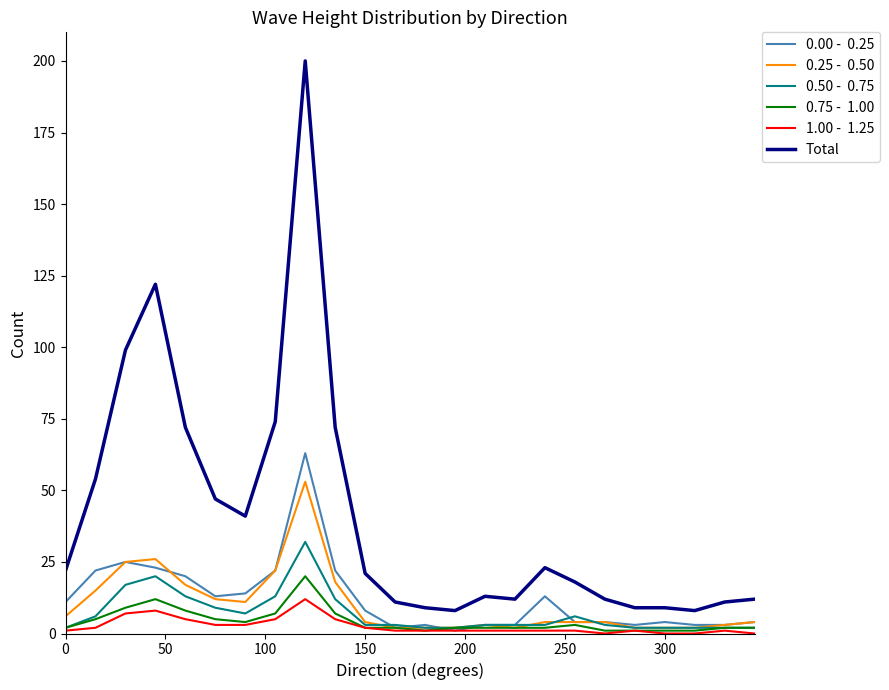

What is the greatest value displayed?

200